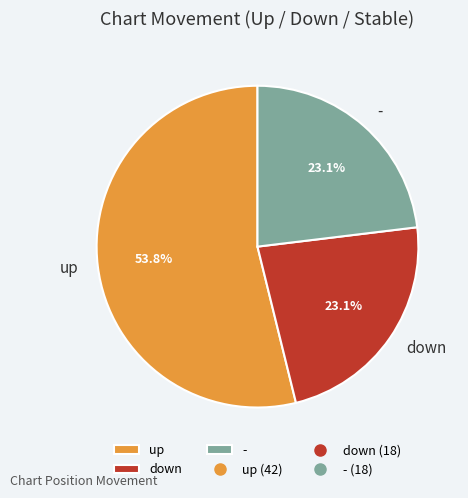

Is there any slice that represents more than half of the pie?

Yes